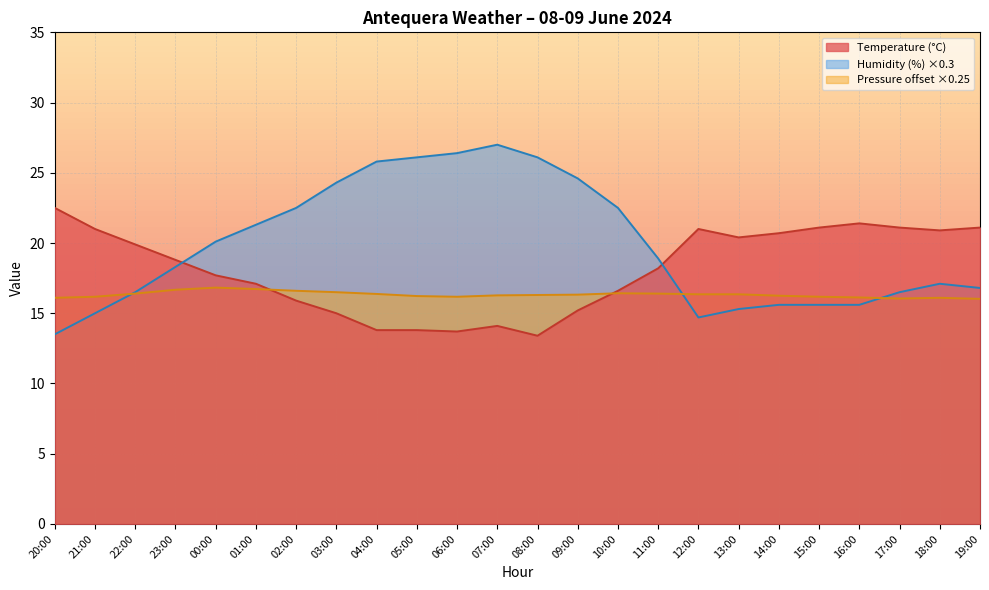

What is the spread (max minus min) of values at 09:00?

9.4